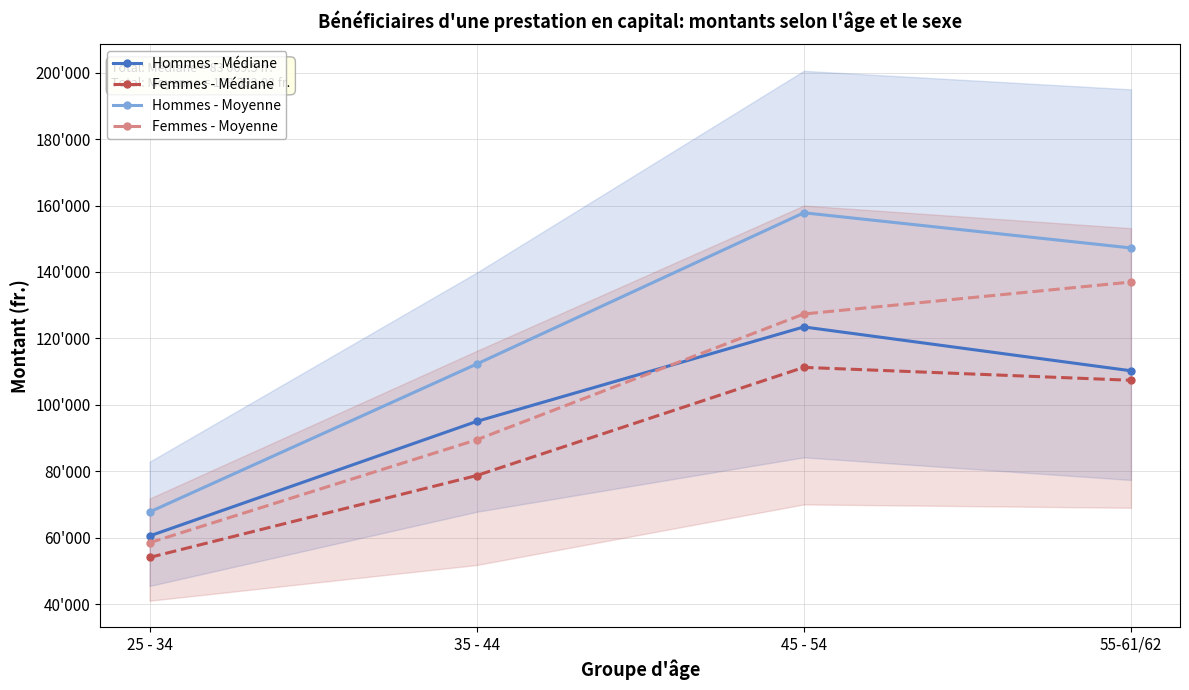

What is the average value of the Femmes - Médiane series?

87849.8